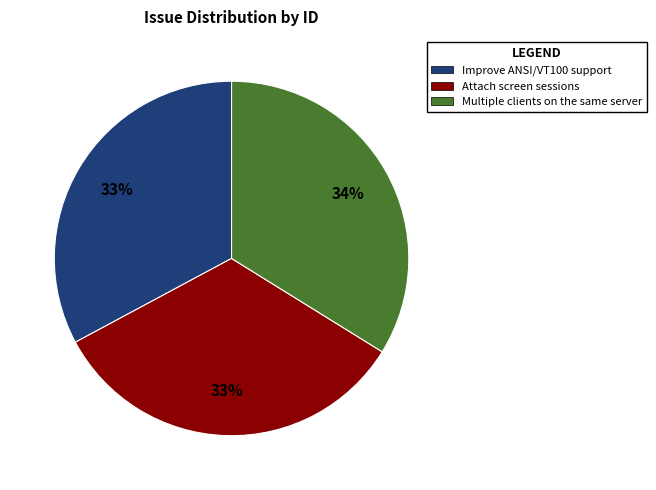

Do Attach screen sessions and Improve ANSI/VT100 support together represent more than half of the pie?

Yes